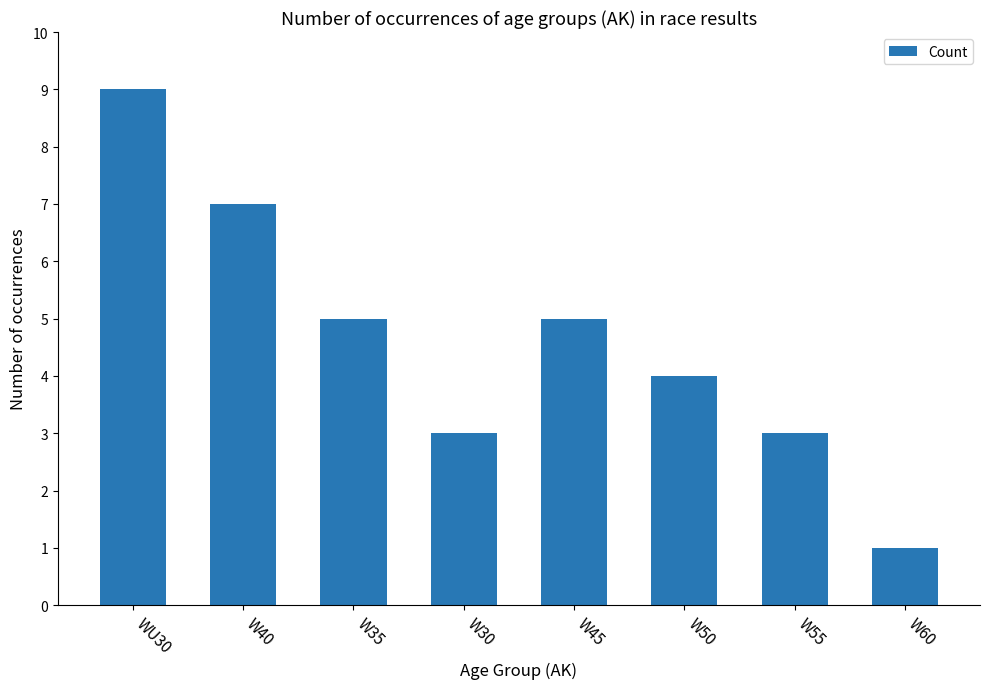

Reading left to right, list all the values displayed in this chart.

WU30=9	W40=7	W35=5	W30=3	W45=5	W50=4	W55=3	W60=1